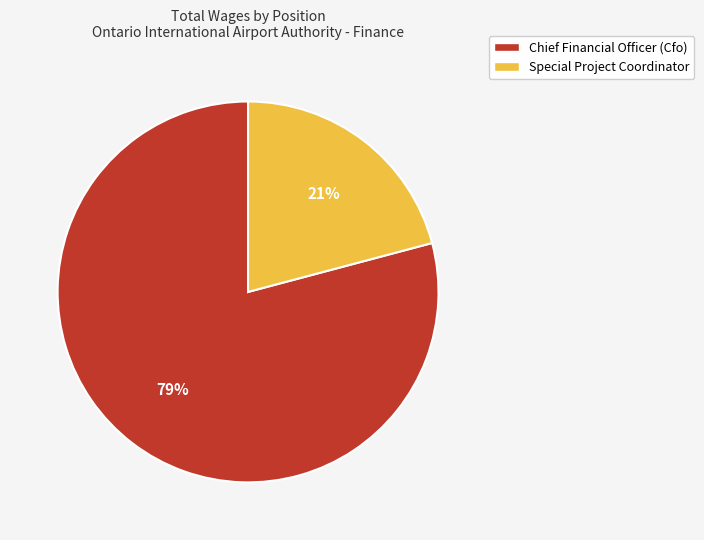

Do Chief Financial Officer (Cfo) and Special Project Coordinator together represent more than half of the pie?

Yes